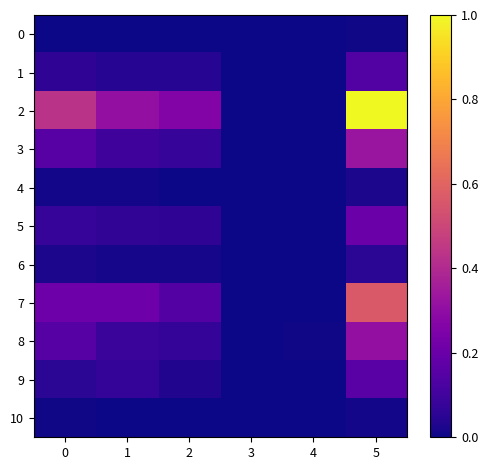

Reading left to right, list all the values displayed in this chart.

0: 0=0.0	1=0.0	2=0.0	3=0.0	4=0.0	5=0.0
1: 0=0.1	1=0.0	2=0.0	3=0.0	4=0.0	5=0.1
2: 0=0.4	1=0.3	2=0.3	3=0.0	4=0.0	5=1.0
3: 0=0.2	1=0.1	2=0.1	3=0.0	4=0.0	5=0.3
4: 0=0.0	1=0.0	2=0.0	3=0.0	4=0.0	5=0.0
5: 0=0.1	1=0.1	2=0.1	3=0.0	4=0.0	5=0.2
6: 0=0.0	1=0.0	2=0.0	3=0.0	4=0.0	5=0.1
7: 0=0.2	1=0.2	2=0.1	3=0.0	4=0.0	5=0.6
8: 0=0.2	1=0.1	2=0.1	3=0.0	4=0.0	5=0.3
9: 0=0.1	1=0.1	2=0.0	3=0.0	4=0.0	5=0.2
10: 0=0.0	1=0.0	2=0.0	3=0.0	4=0.0	5=0.0